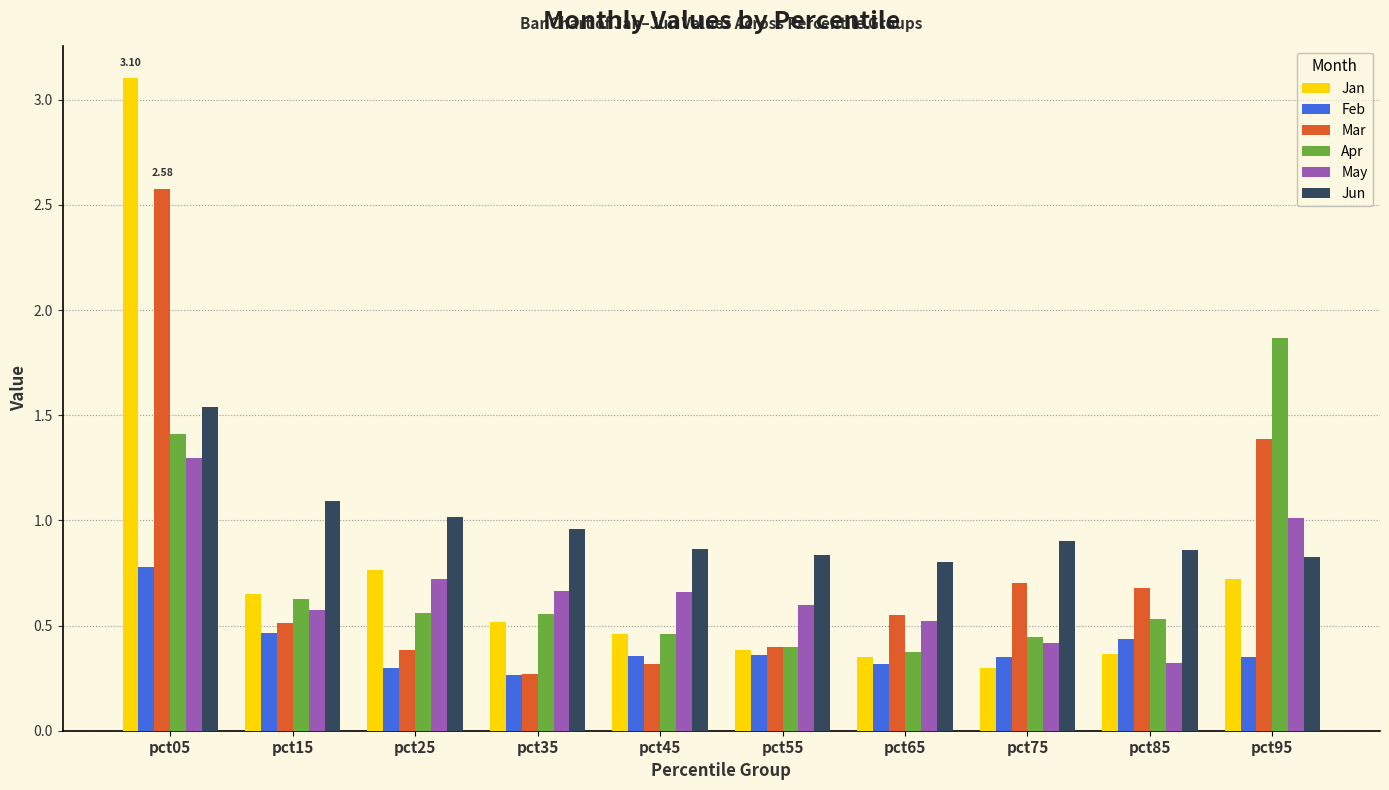

What is the total value across all series at pct45?

3.1